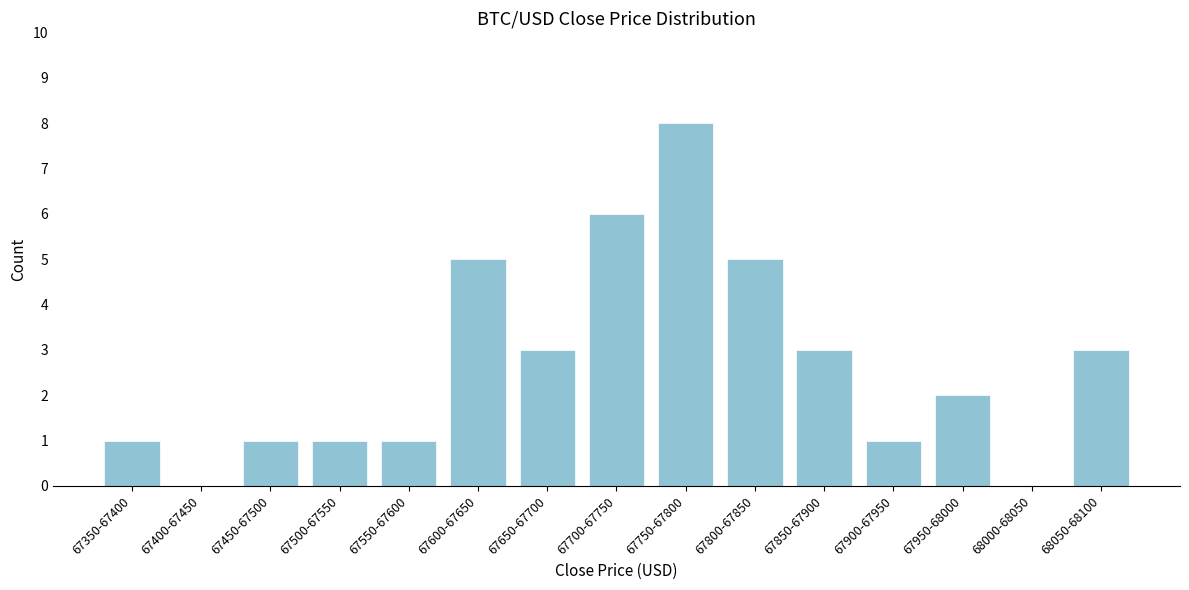

Reading left to right, transcribe all the data shown in this chart.

67350-67400=1	67400-67450=0	67450-67500=1	67500-67550=1	67550-67600=1	67600-67650=5	67650-67700=3	67700-67750=6	67750-67800=8	67800-67850=5	67850-67900=3	67900-67950=1	67950-68000=2	68000-68050=0	68050-68100=3